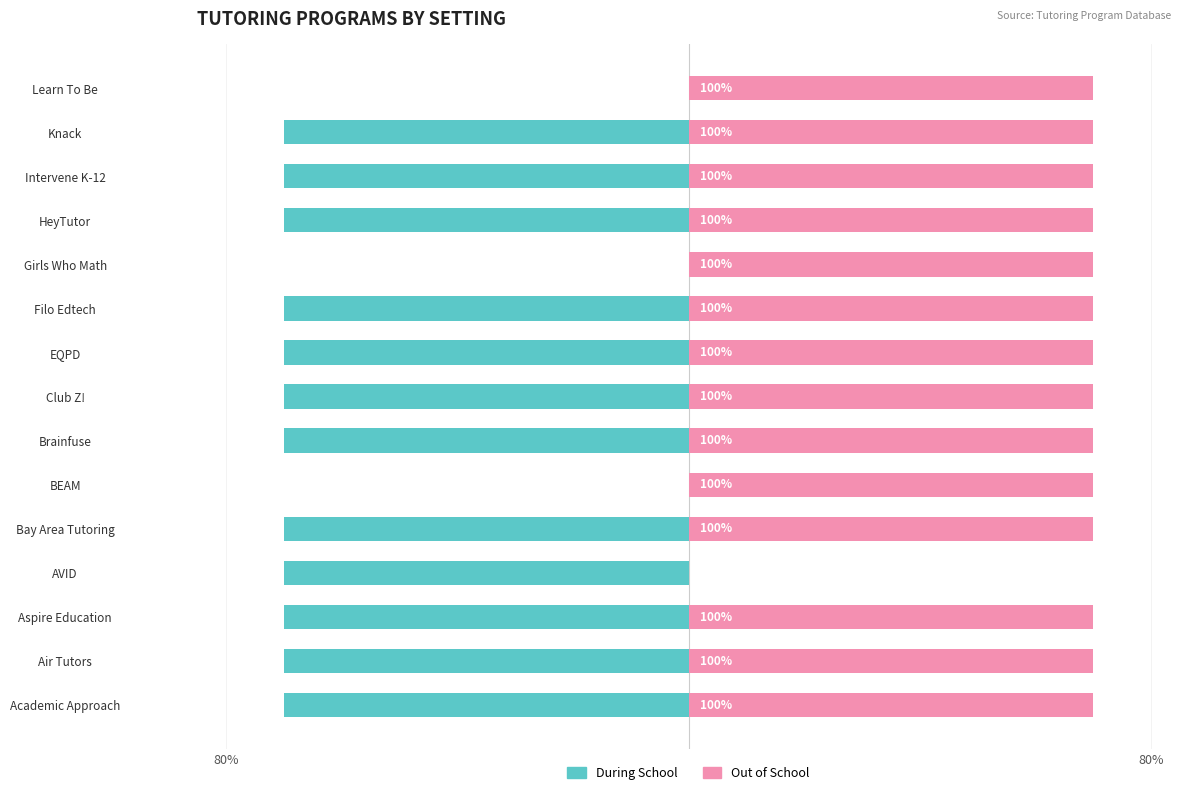

Are the bars horizontal?

Yes